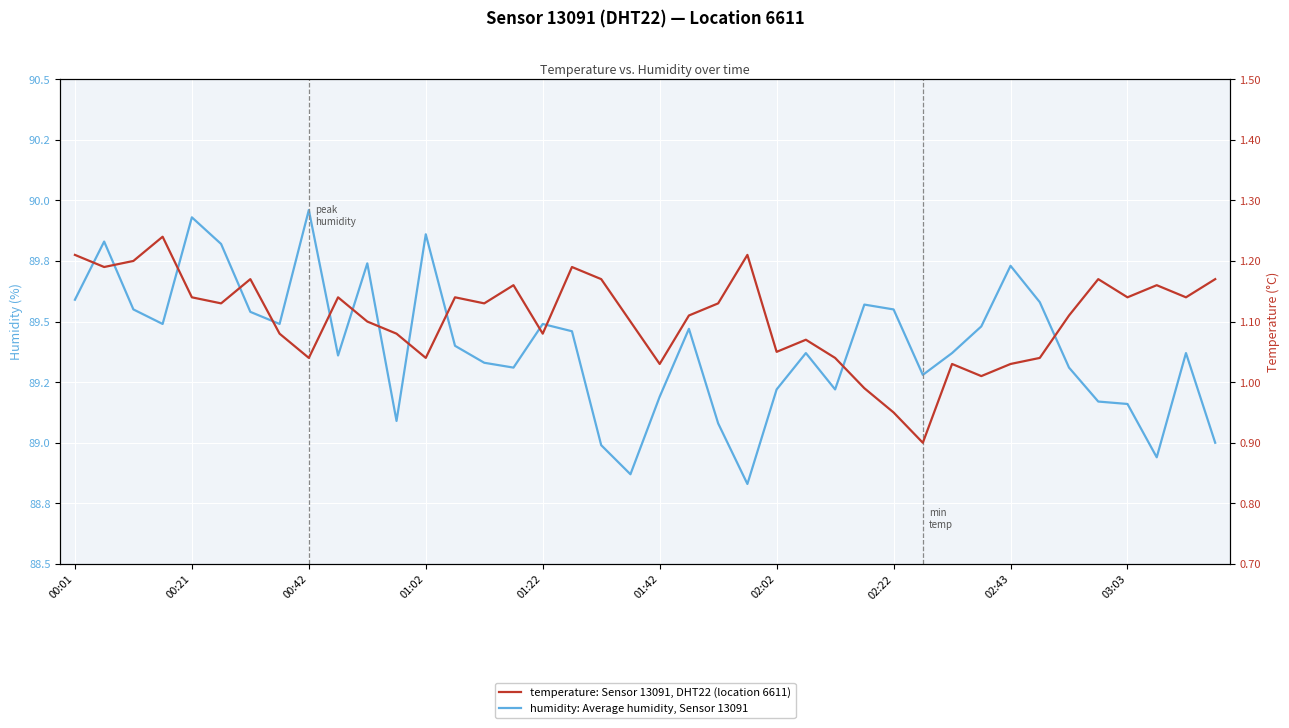

Where is temperature: Sensor 13091, DHT22 (location 6611) nearest to the value 1?

27